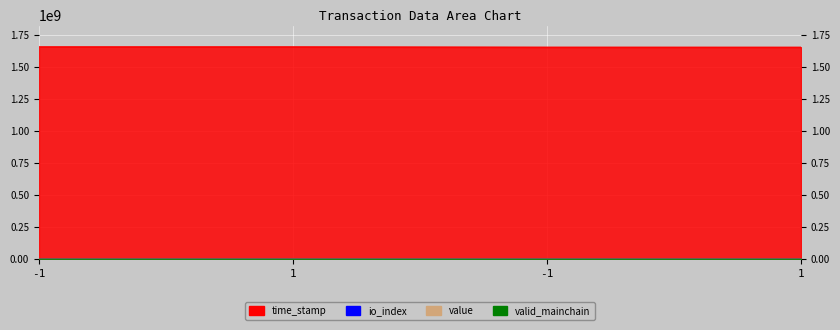

Which series has the largest total across all categories?

time_stamp